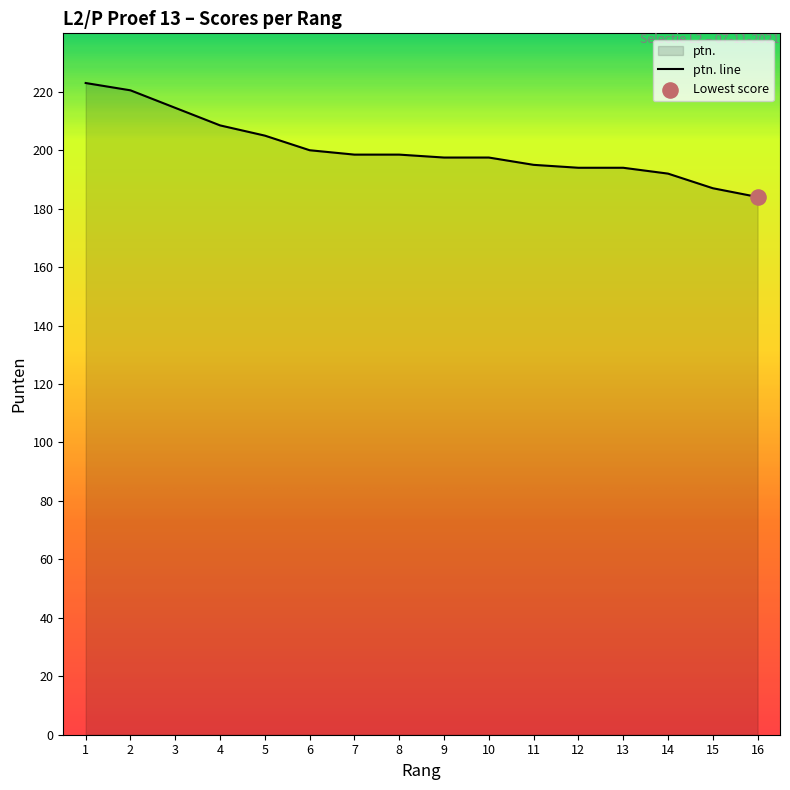

What is the ratio of the value at 12 to the value at 4?

0.9